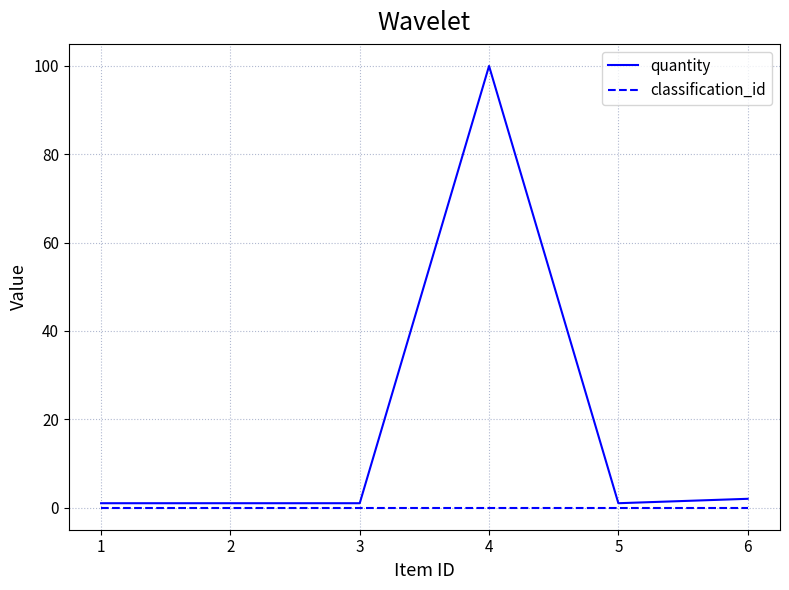

What is the average value of the quantity series?

18